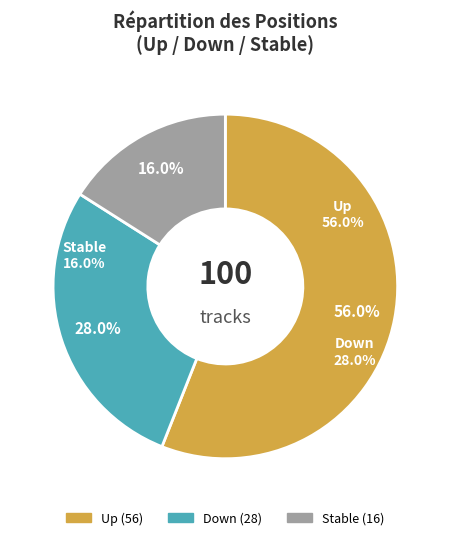

To the nearest percent, what is the difference between the largest and smallest slice percentages?

40%